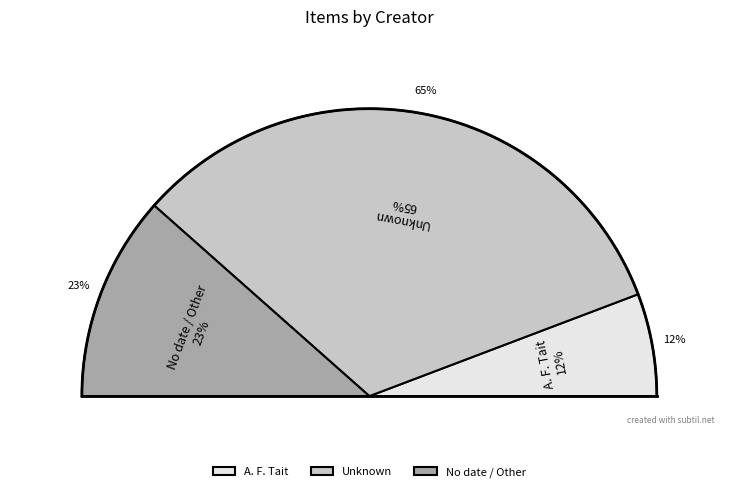

Is it true that A. F. Tait is 1% of the pie?

False